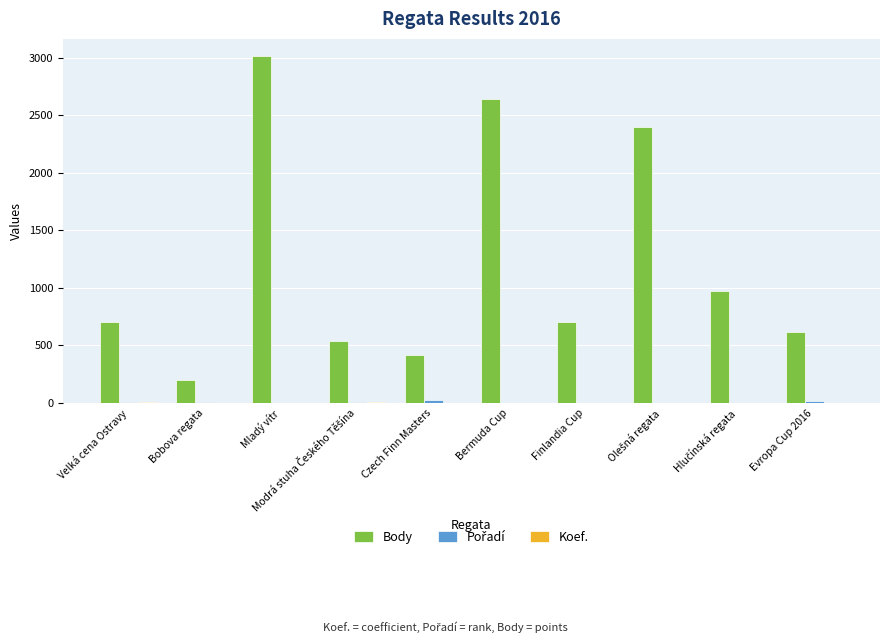

Read the Body value at Mladý vítr, to the nearest 100.

3000